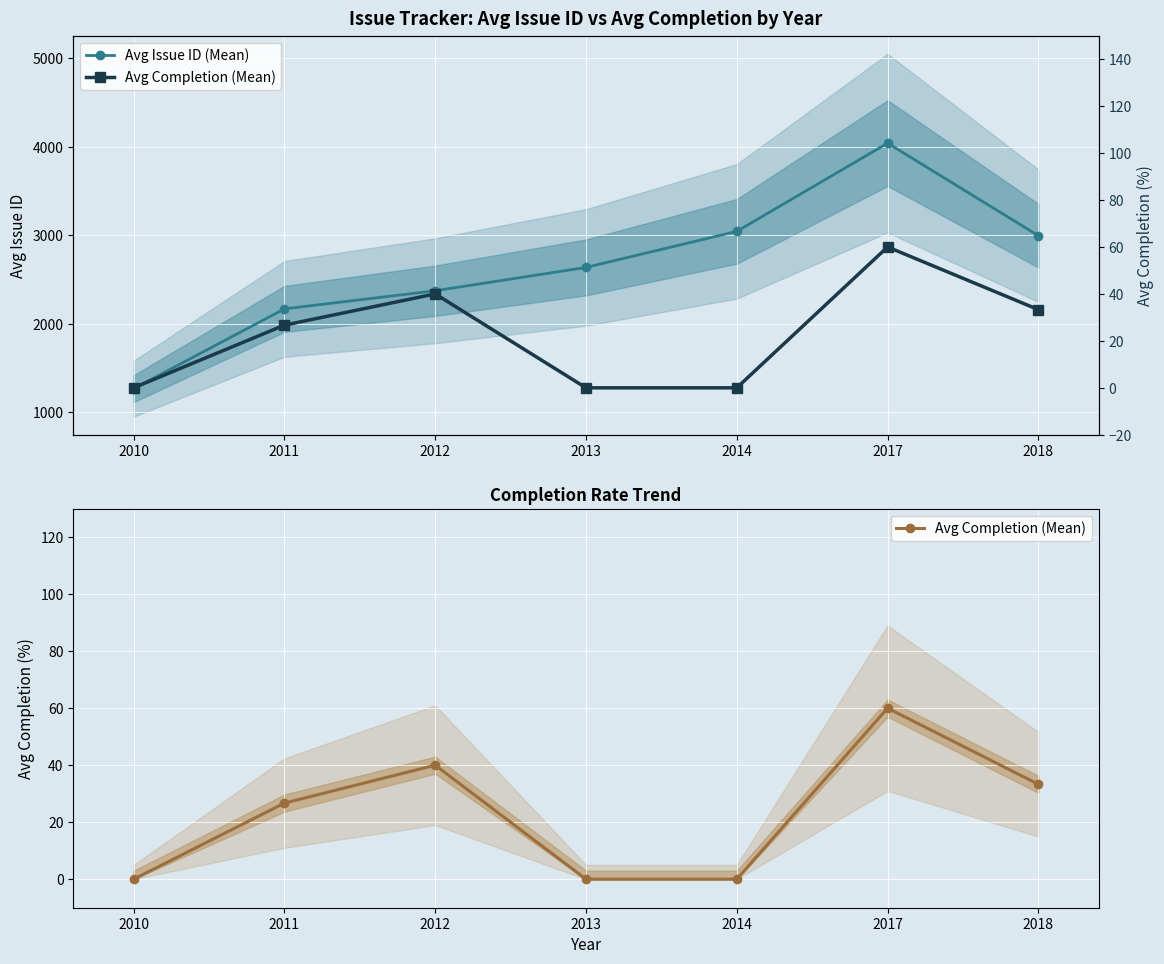

Reading left to right, list all the values displayed in this chart.

Avg Issue ID (Mean): 1264.5	2166.7	2371.5	2635.5	3043.0	4040.4	2994.3
Avg Completion (Mean): 0.0	26.7	40.0	0.0	0.0	60.0	33.3